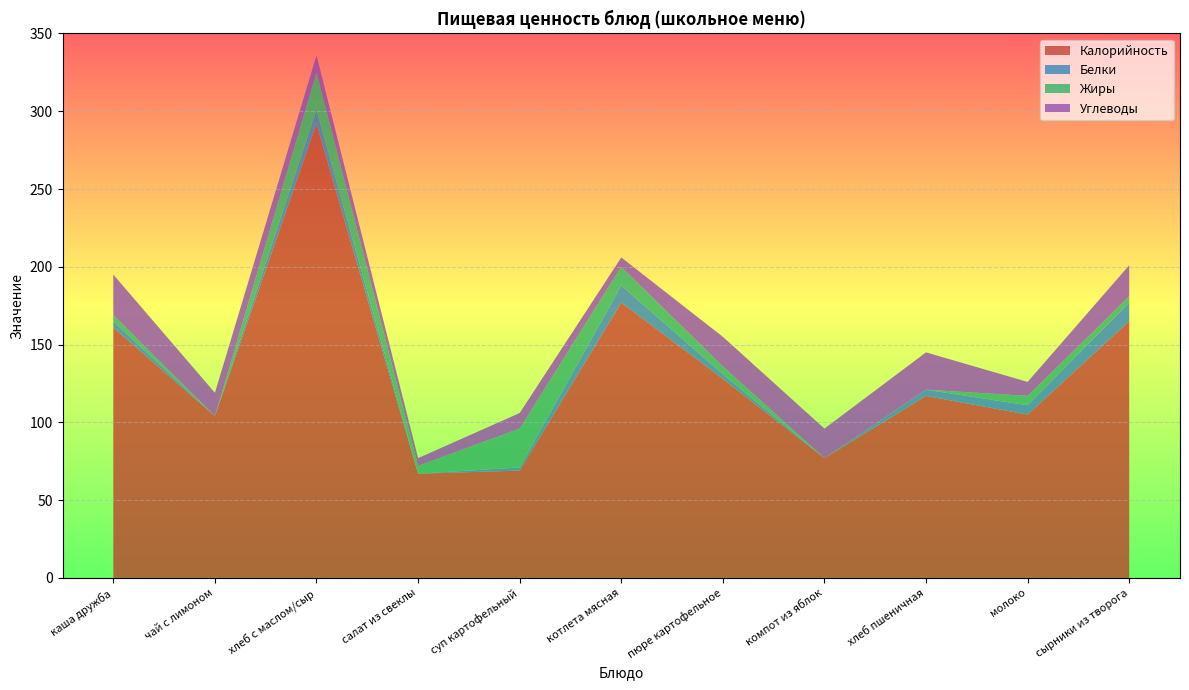

Reading right to left, transcribe all the data shown in this chart.

Калорийность: 165	105	117	77	128	177	69	67	292	104	161
Белки: 12	6	4	0	3	11	2	0	9	0	4
Жиры: 4	6	0	0	5	12	25	5	24	0	4
Углеводы: 20	9	24	19	19	6	10	5	11	15	26